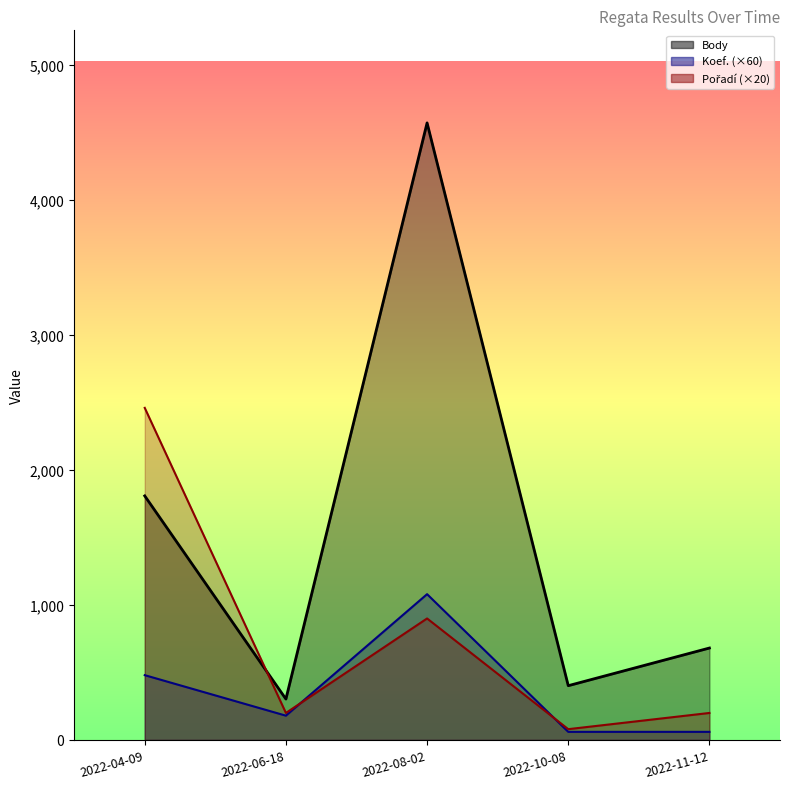

At which category does the chart reach its peak across all series?

2022-08-02